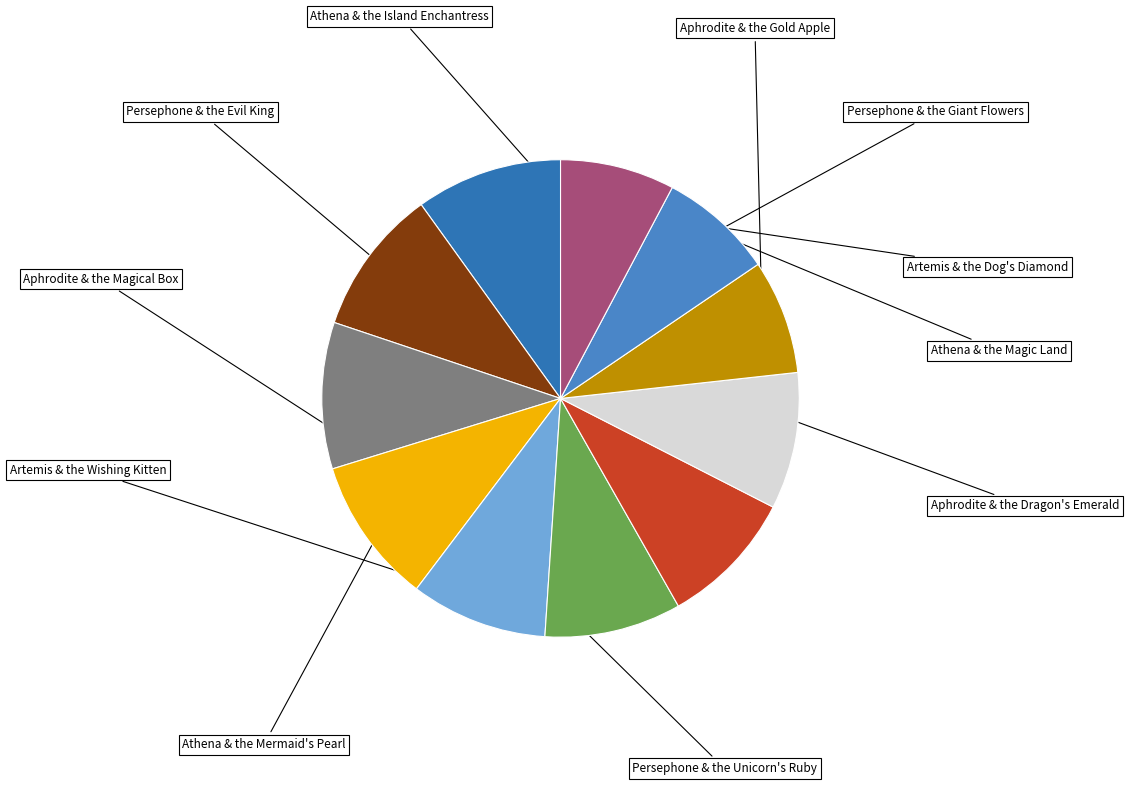

Is it true that Aphrodite & the Dragon's Emerald is 10% of the pie?

True